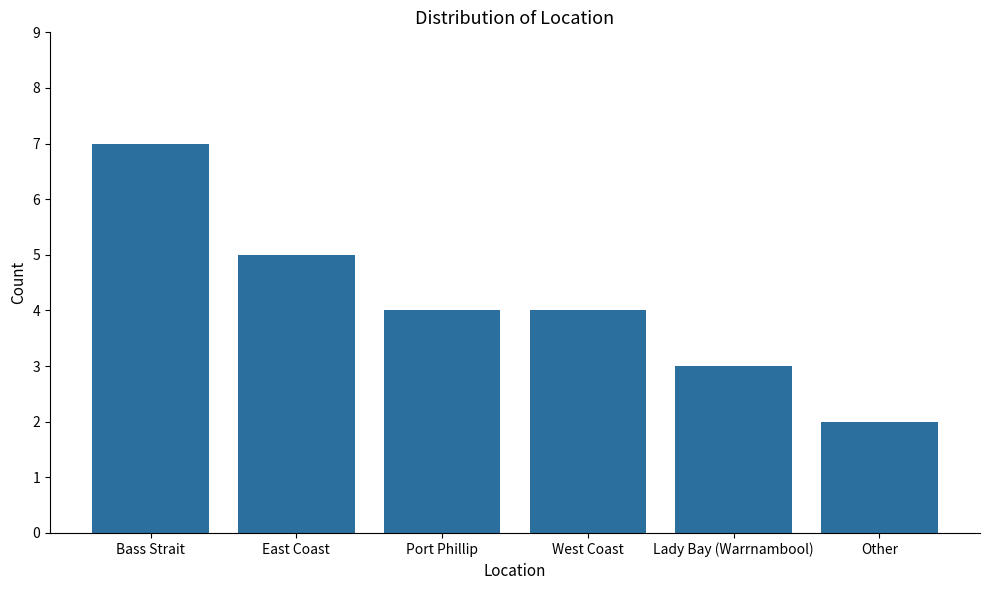

What is the smallest value displayed?

2